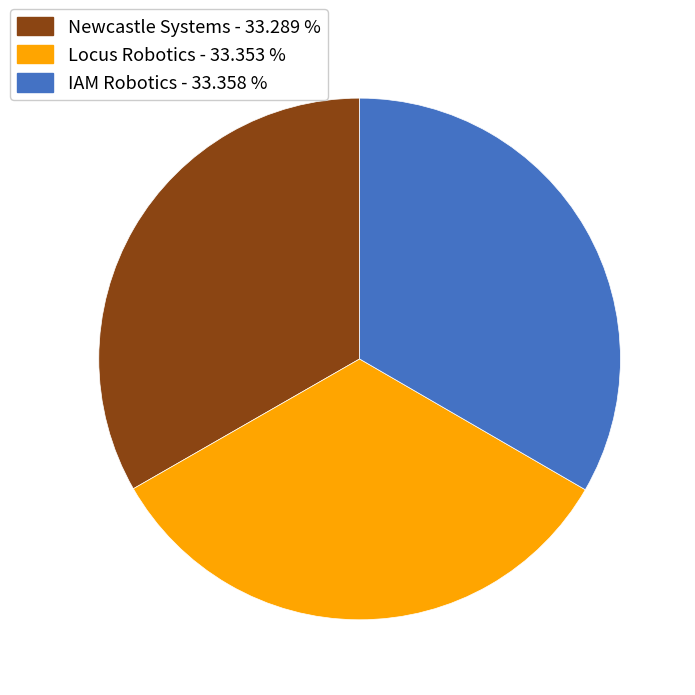

Is the sum of IAM Robotics and Locus Robotics greater than half?

Yes